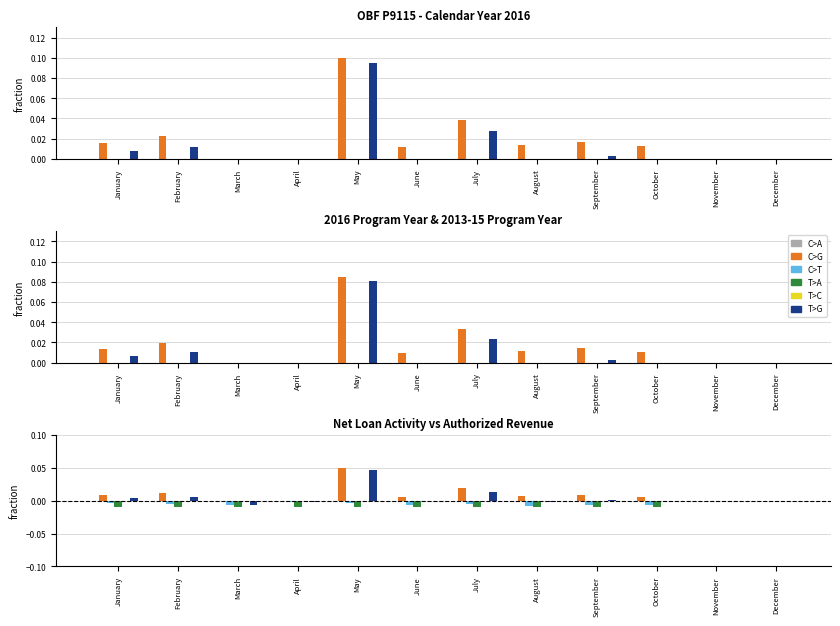

How many distinct data groups are displayed?

6